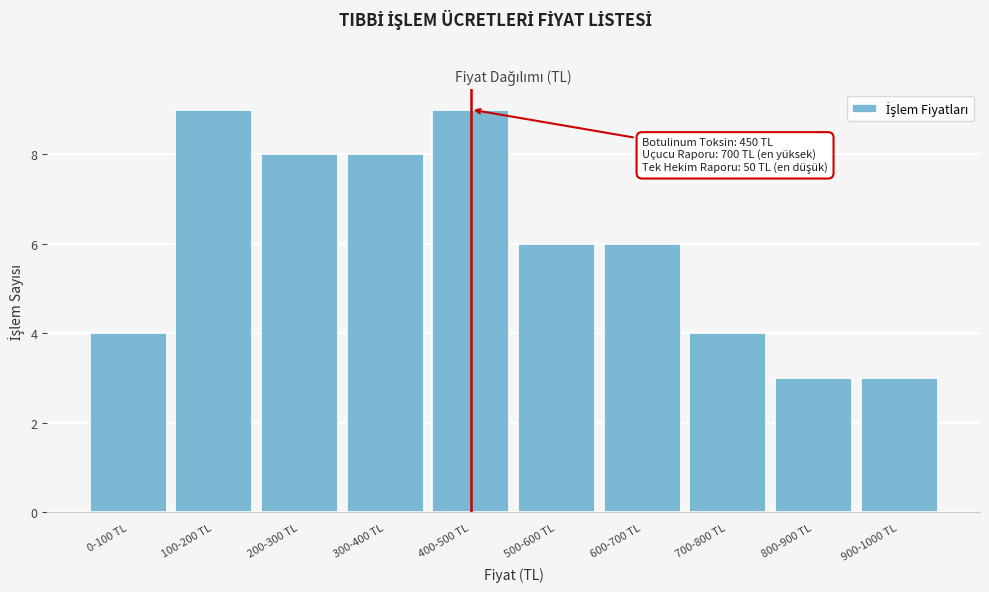

Reading left to right, what are all the values shown in this chart?

0-100 TL=4	100-200 TL=9	200-300 TL=8	300-400 TL=8	400-500 TL=9	500-600 TL=6	600-700 TL=6	700-800 TL=4	800-900 TL=3	900-1000 TL=3